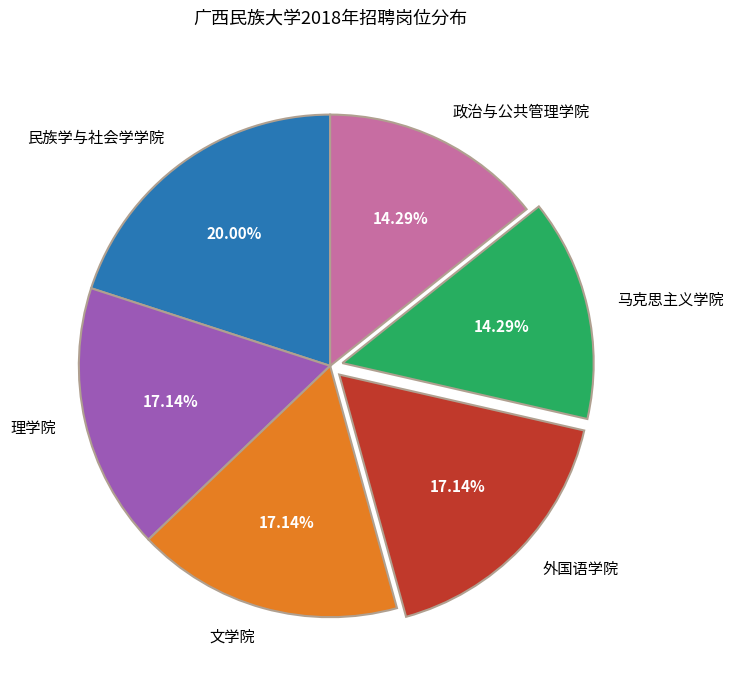

Is the sum of 外国语学院 and 文学院 greater than half?

No